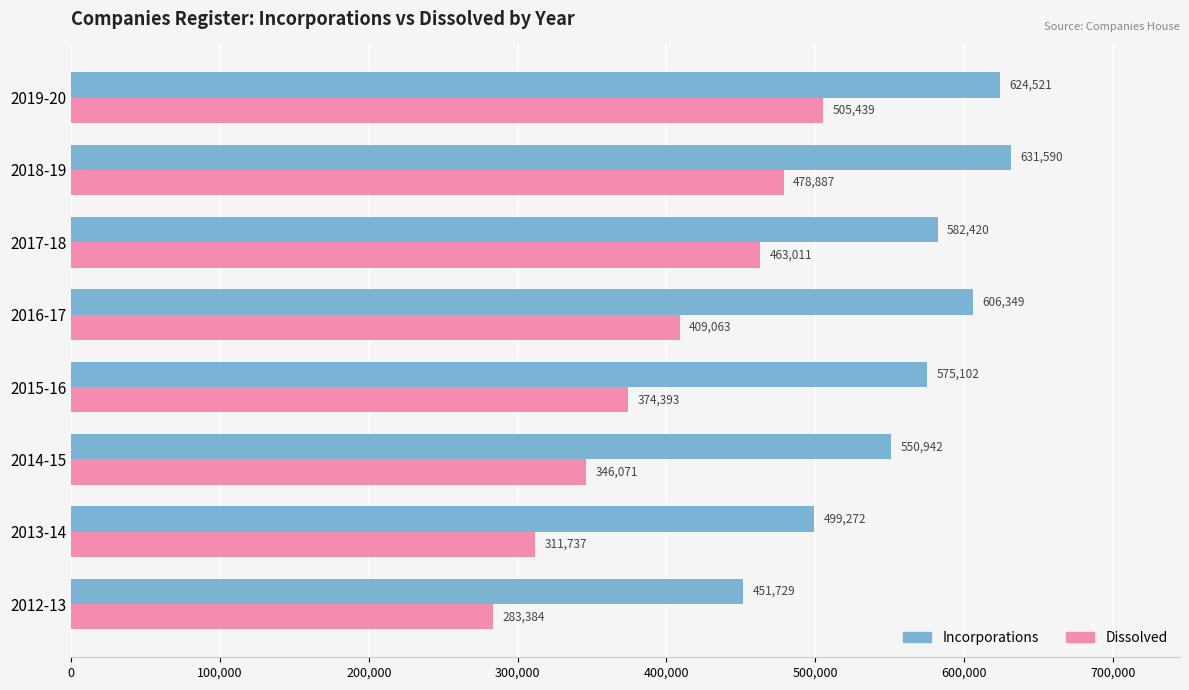

What is the difference between the highest and lowest values at 2016-17?

197286